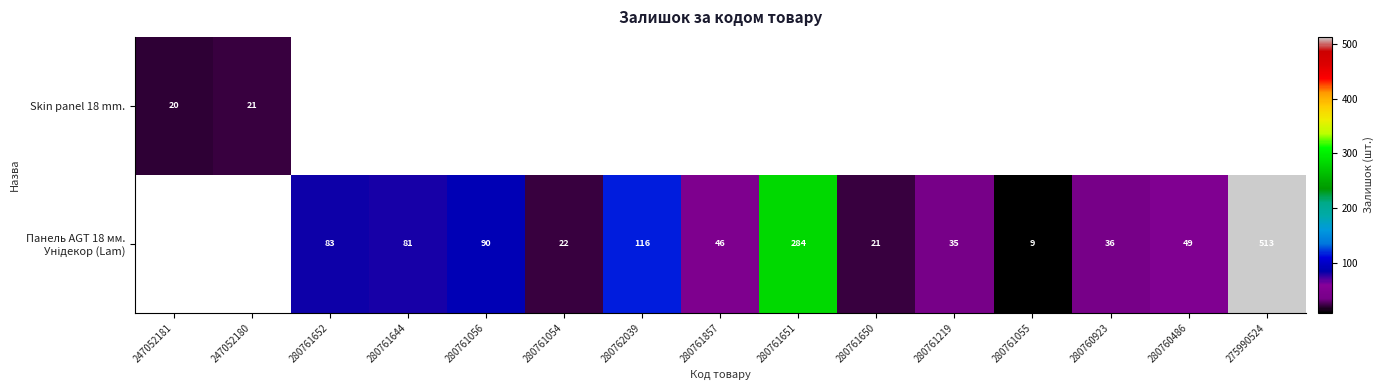

Is it true that Skin panel 18 mm. equals 21 at 247052180?

True